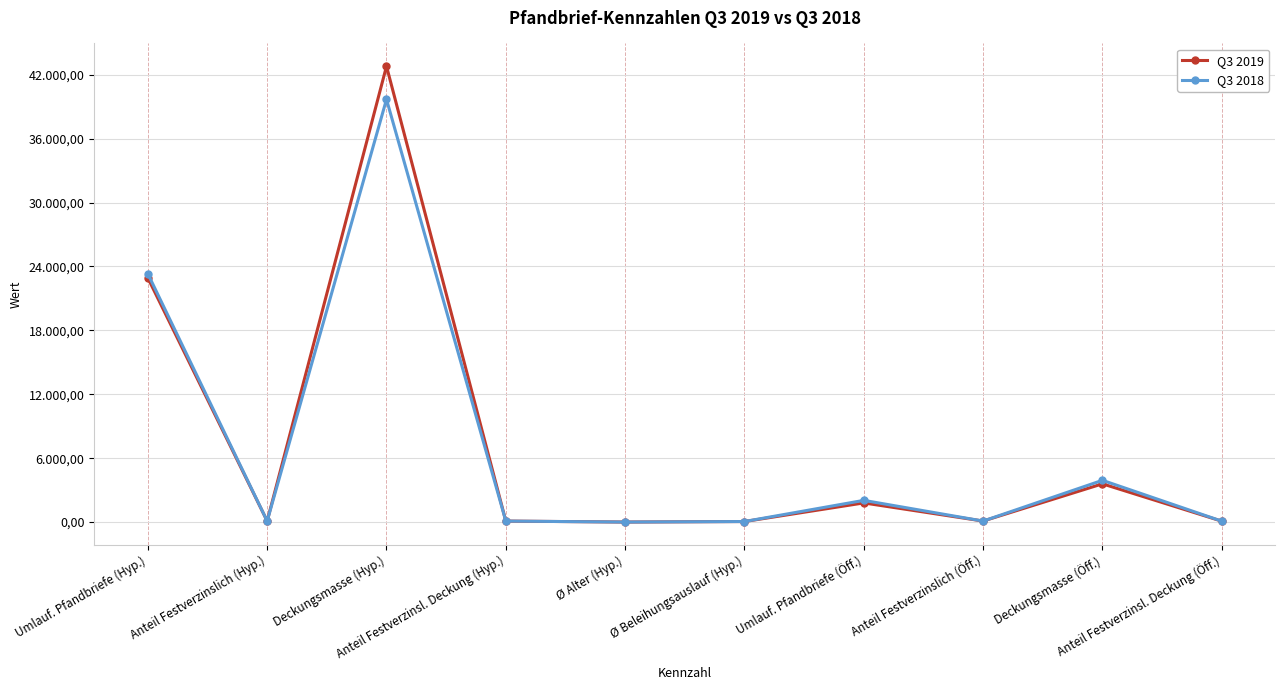

What is the difference between the Q3 2019 values at Deckungsmasse (Hyp.) and Deckungsmasse (Öff.)?

39207.8